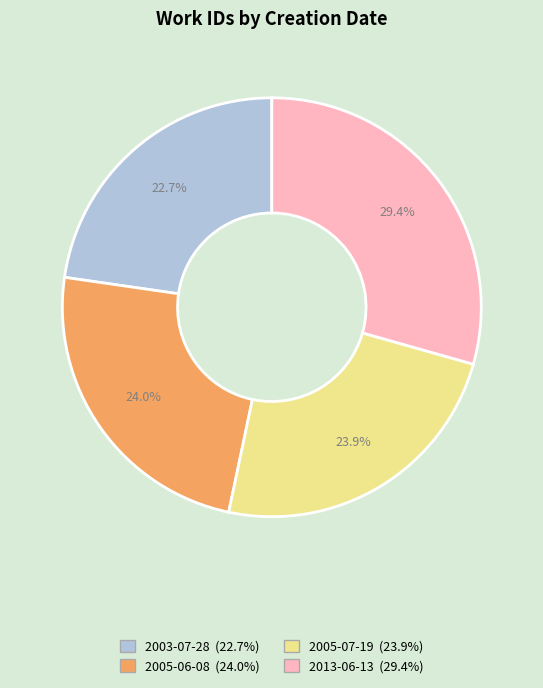

The 2003-07-28 slice represents 23% of the pie. True or false?

True